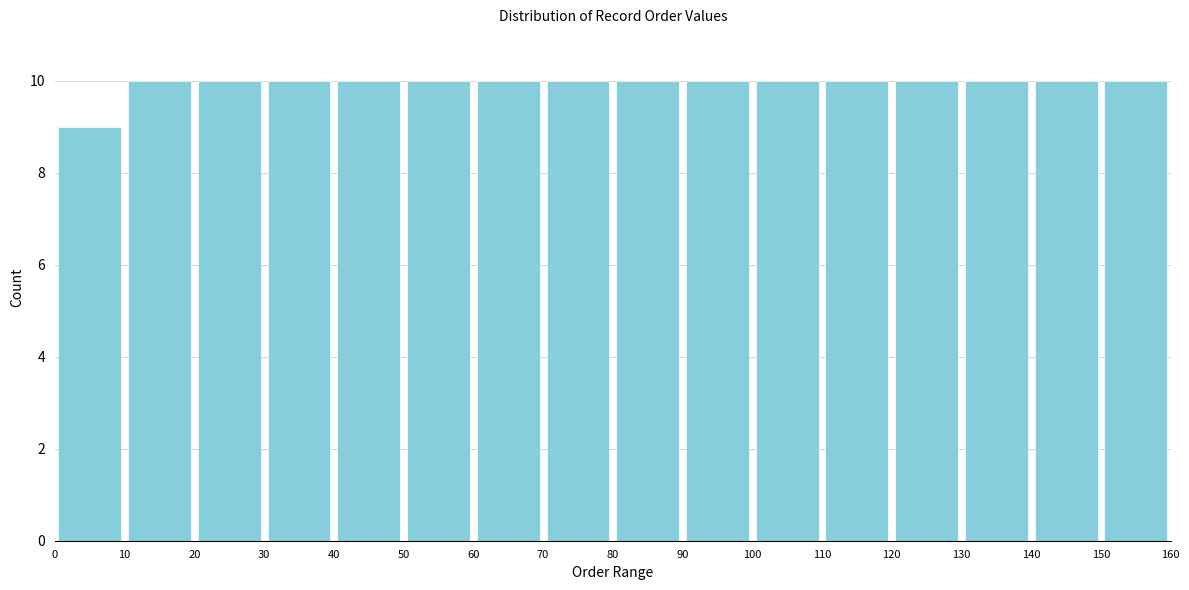

How tall is the bar that spans 140 to 150 on the x-axis? The values are not printed on the chart, so give them approximately, as read against the axis.

10